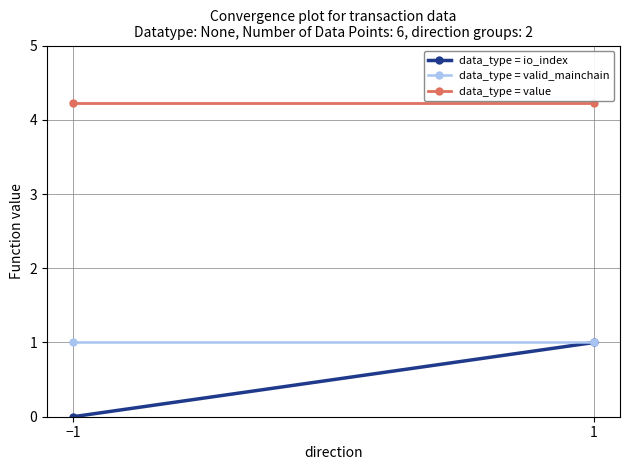

Between 1 and −1, which is larger?

1